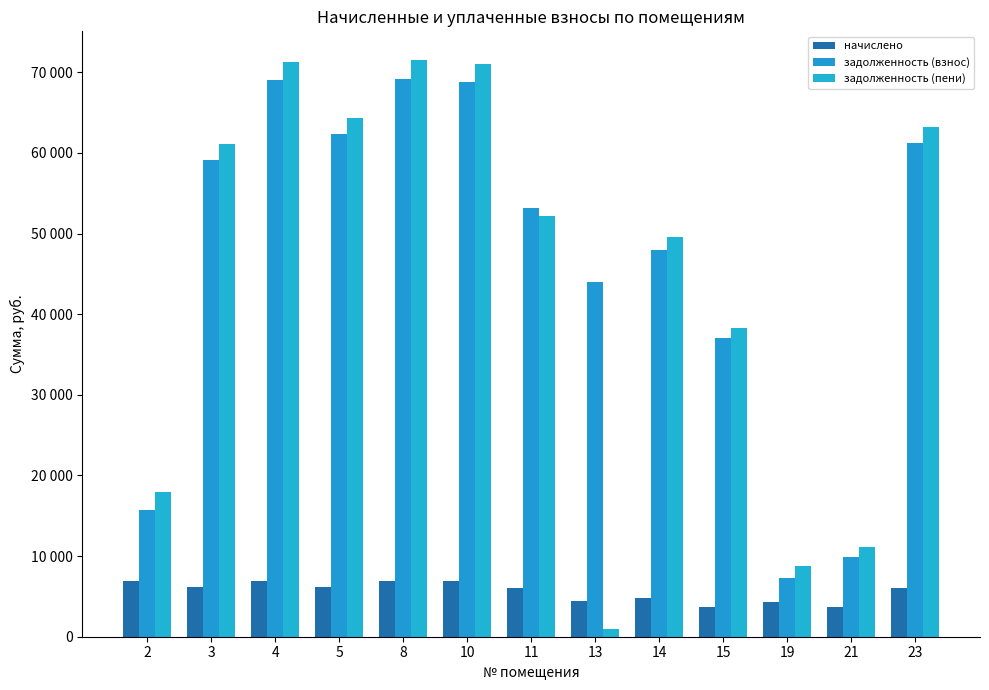

Are the bars horizontal?

No